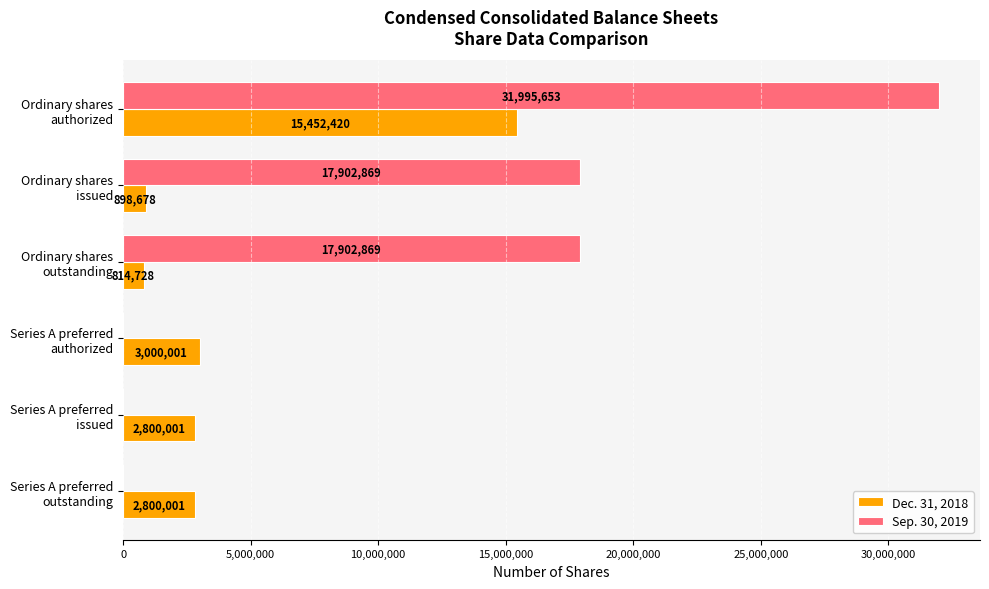

What is the maximum value for Sep. 30, 2019?

31995653